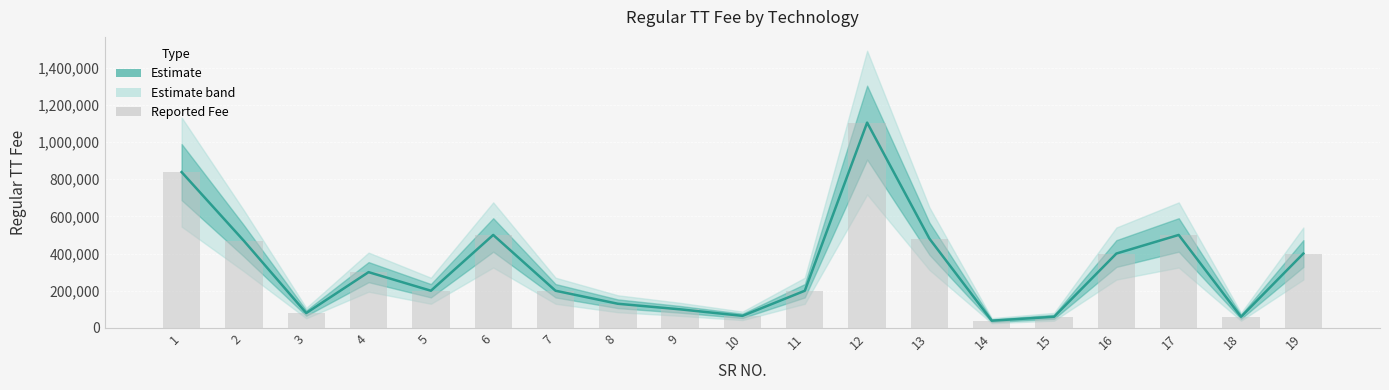

What is the minimum value shown in the chart?

39000